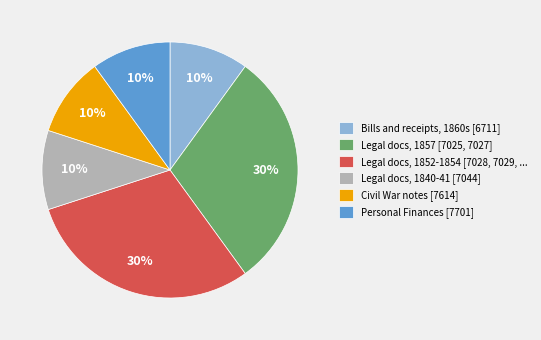

Do Legal docs, 1840-41 [7044] and Bills and receipts, 1860s [6711] together represent more than half of the pie?

No